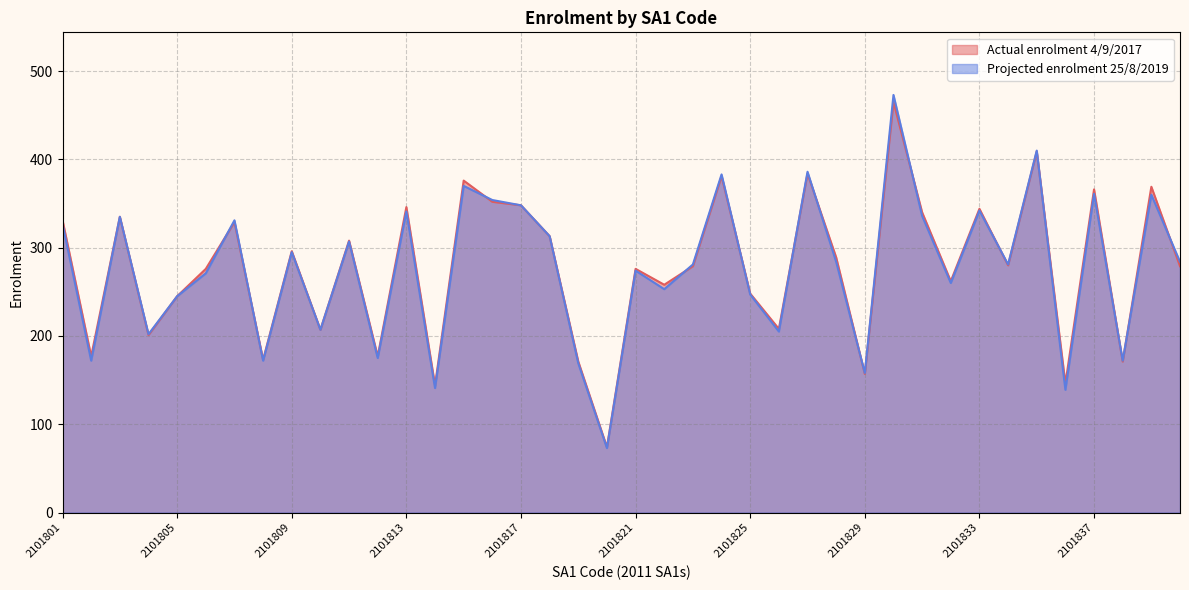

List the labels in order of Actual enrolment 4/9/2017 value, largest first.

2101830, 2101835, 2101827, 2101824, 2101815, 2103201, 2101837, 2101816, 2101817, 2101813, 2101833, 2101831, 2101803, 2101801, 2101807, 2101818, 2101811, 2101809, 2101828, 2101834, 2101823, 2103202, 2101806, 2101821, 2101832, 2101822, 2101825, 2101805, 2101826, 2101810, 2101804, 2101802, 2101812, 2101808, 2101819, 2101838, 2101829, 2101836, 2101814, 2101820